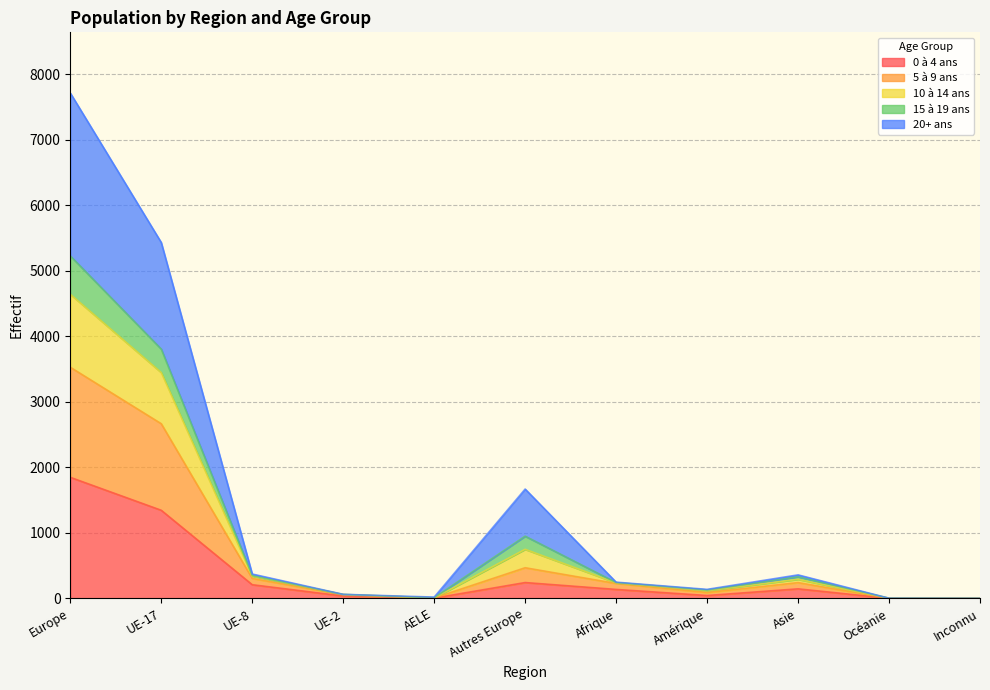

At which category is the sum across all series the highest?

Europe